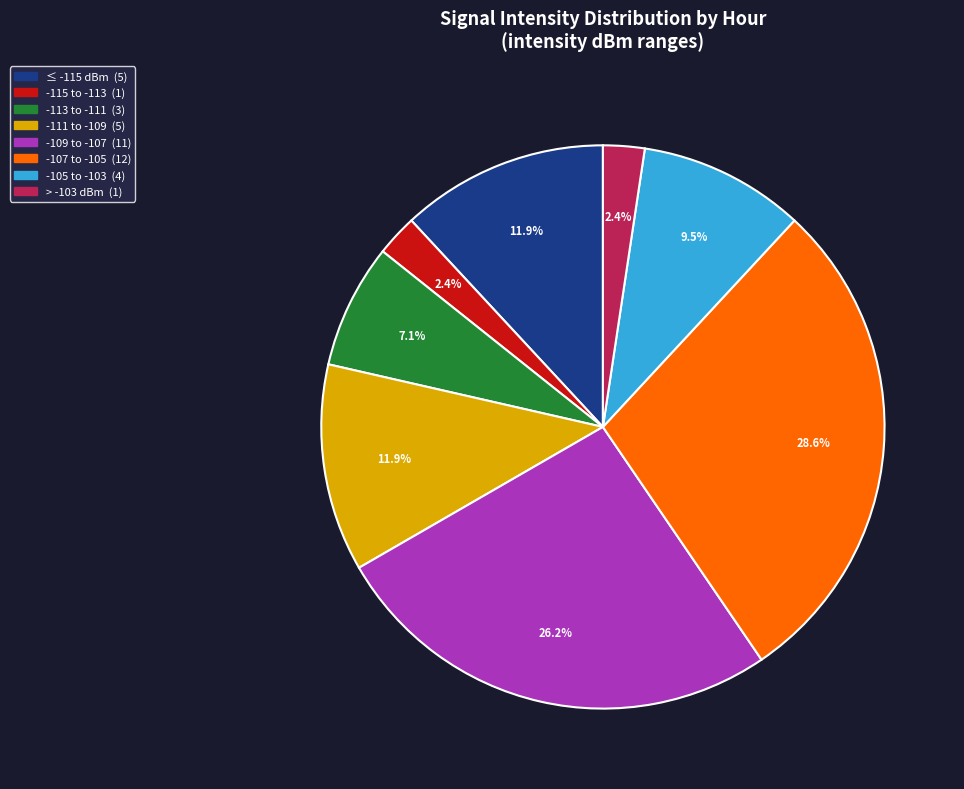

Is there a majority slice in this chart?

No